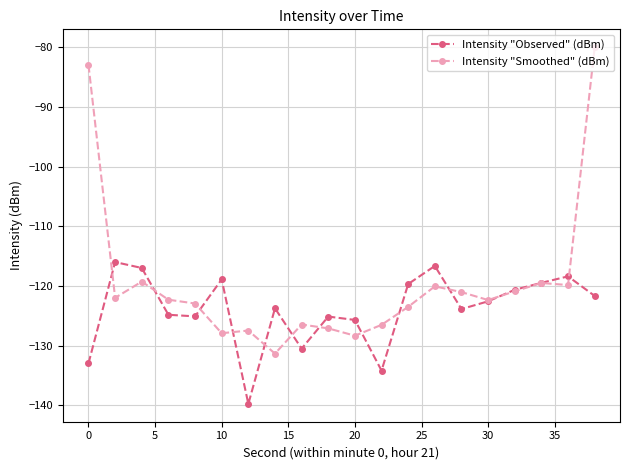

List the series in order of their peak value, lowest first.

Intensity "Observed" (dBm), Intensity "Smoothed" (dBm)